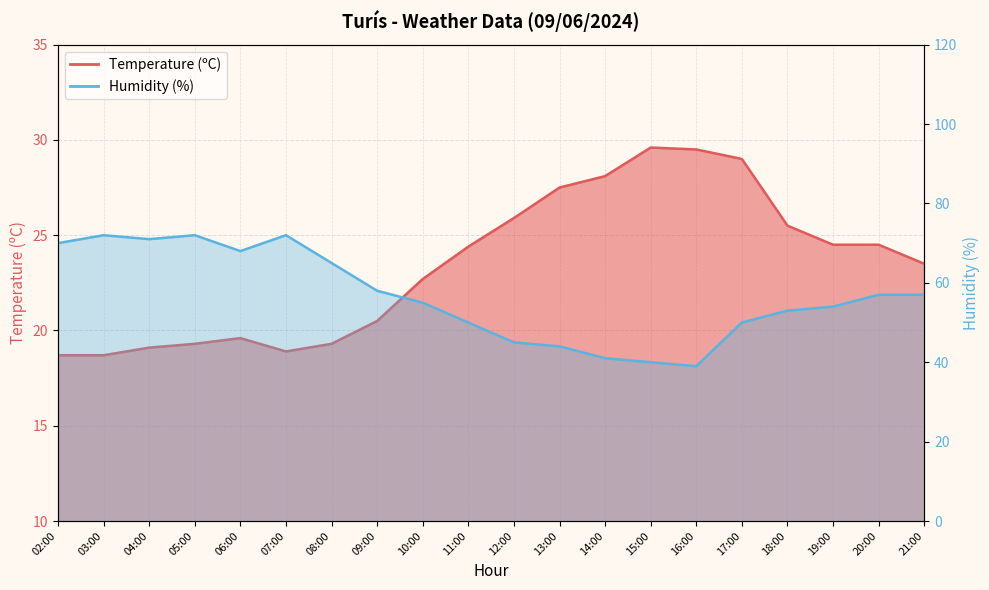

Reading left to right, what are all the values shown in this chart?

Temperature (ºC): 02:00=18.7	03:00=18.7	04:00=19.1	05:00=19.3	06:00=19.6	07:00=18.9	08:00=19.3	09:00=20.5	10:00=22.7	11:00=24.4	12:00=25.9	13:00=27.5	14:00=28.1	15:00=29.6	16:00=29.5	17:00=29.0	18:00=25.5	19:00=24.5	20:00=24.5	21:00=23.5
Humidity (%): 02:00=70.0	03:00=72.0	04:00=71.0	05:00=72.0	06:00=68.0	07:00=72.0	08:00=65.0	09:00=58.0	10:00=55.0	11:00=50.0	12:00=45.0	13:00=44.0	14:00=41.0	15:00=40.0	16:00=39.0	17:00=50.0	18:00=53.0	19:00=54.0	20:00=57.0	21:00=57.0